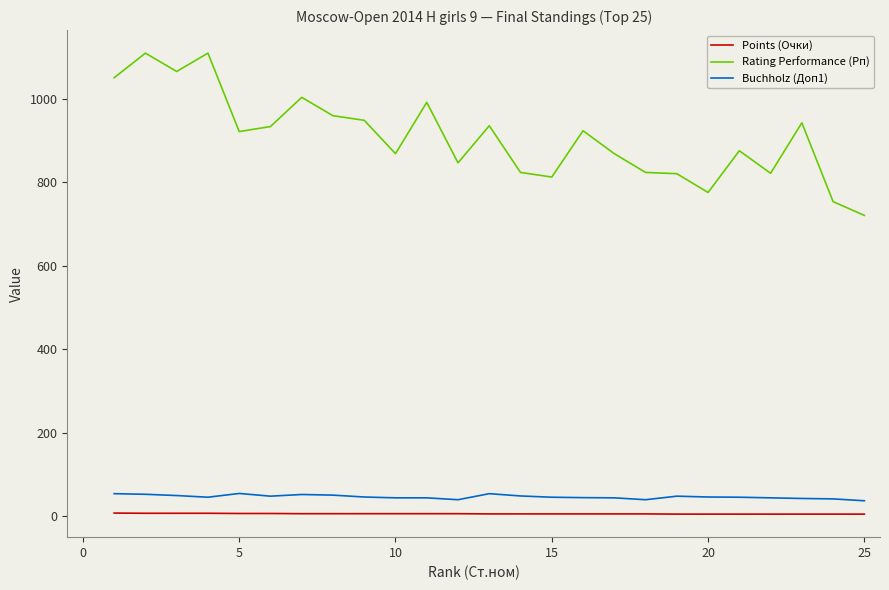

What is the maximum value shown in the chart?

1110.0